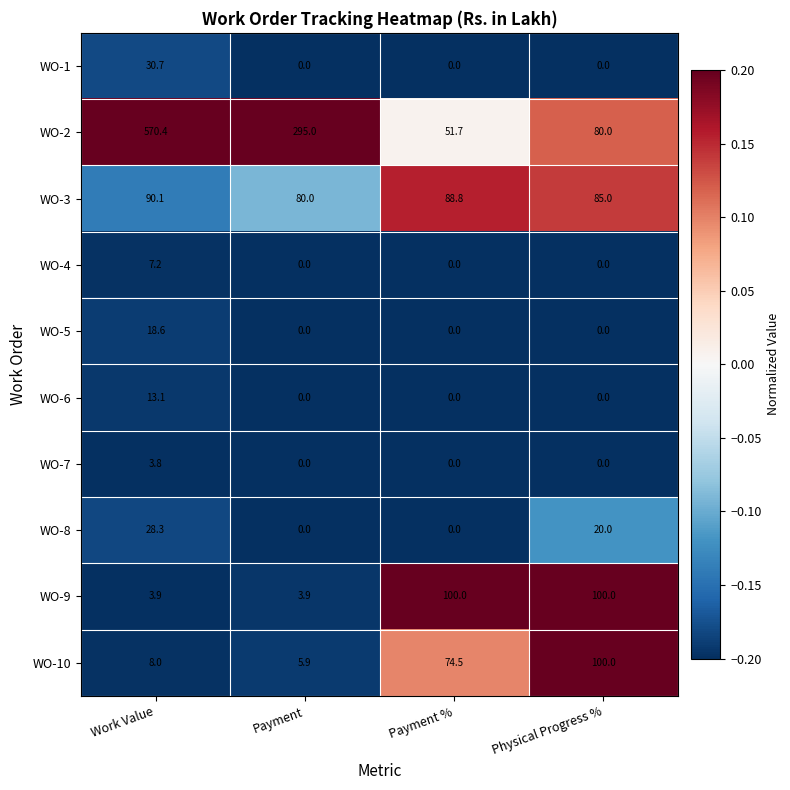

What is the total value across all series at Physical Progress %?

385.0